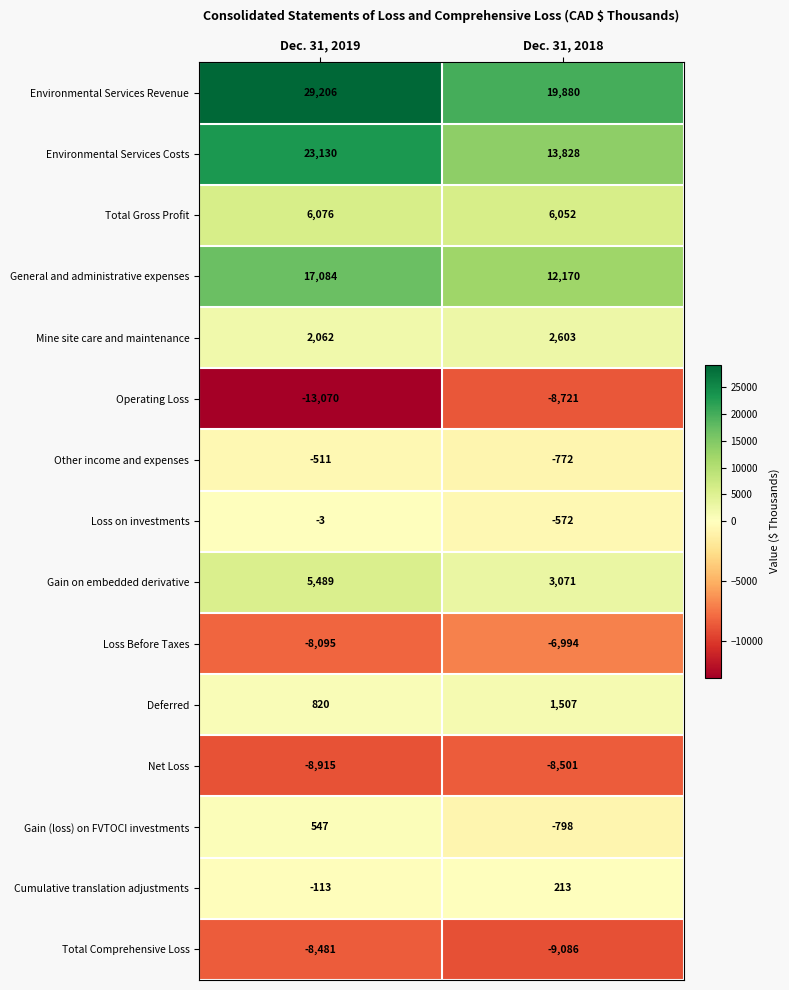

Where is Mine site care and maintenance nearest to the value 2332?

Dec. 31, 2019